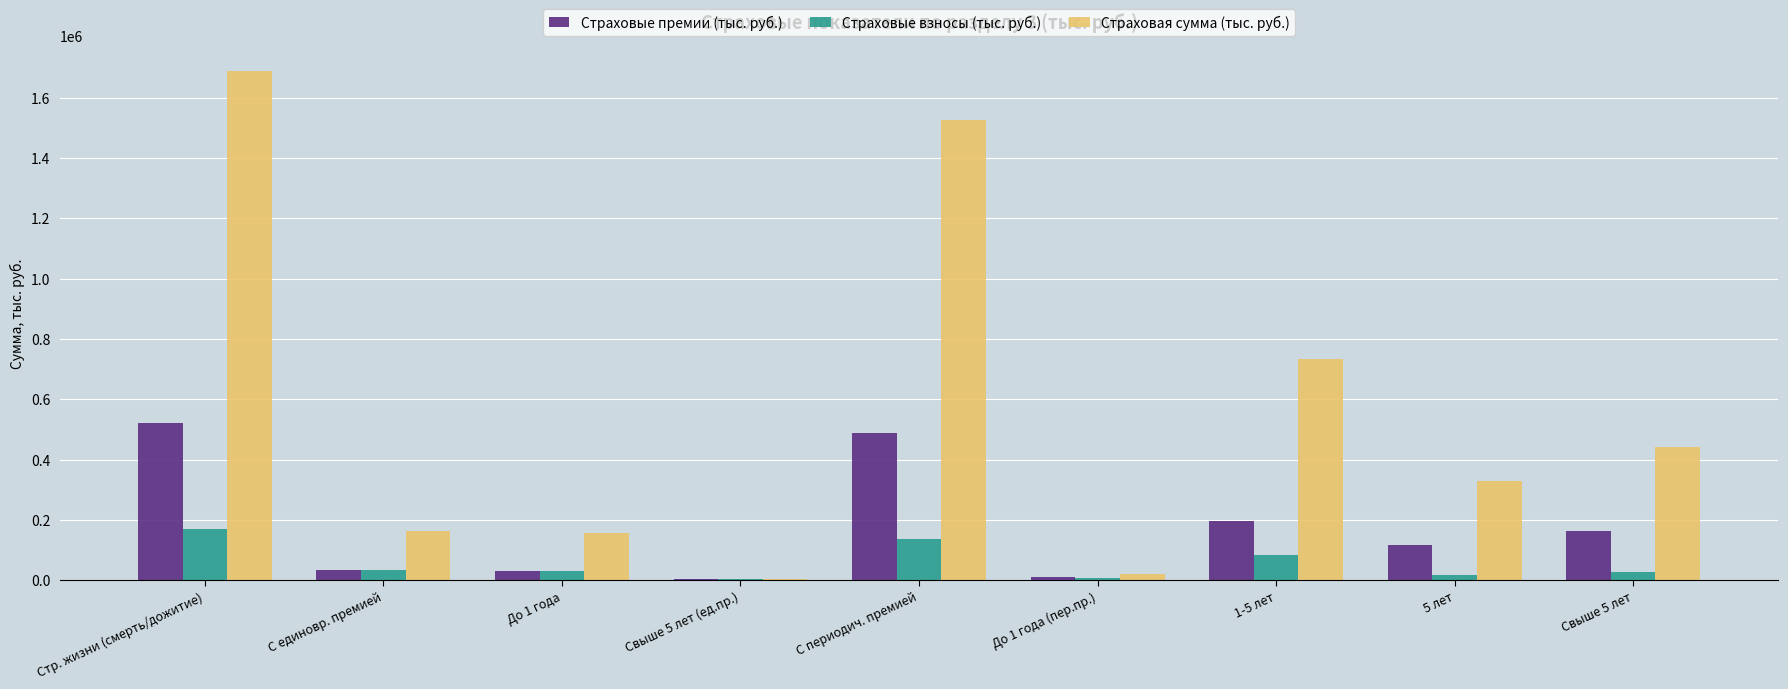

What is the greatest value displayed?

1689183.6